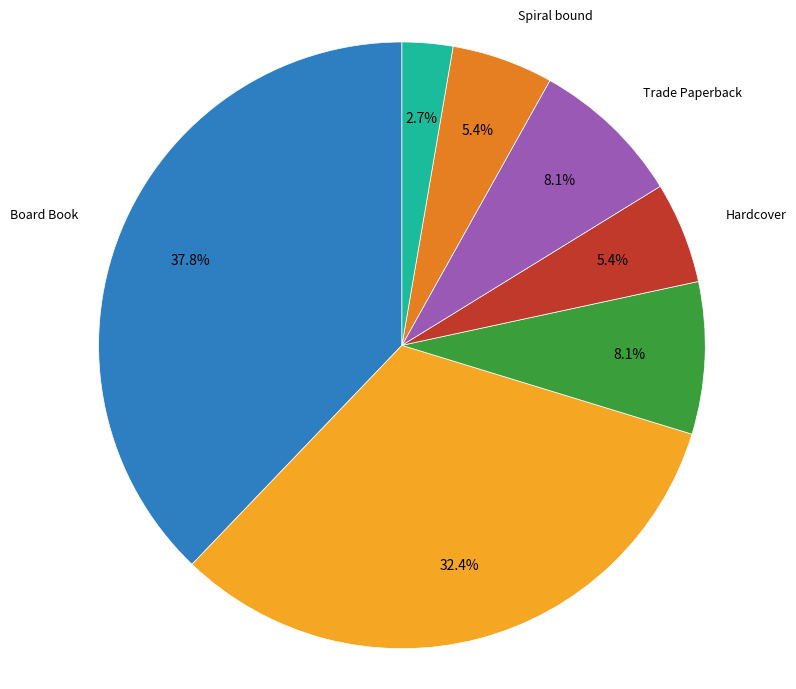

Is there a majority slice in this chart?

No